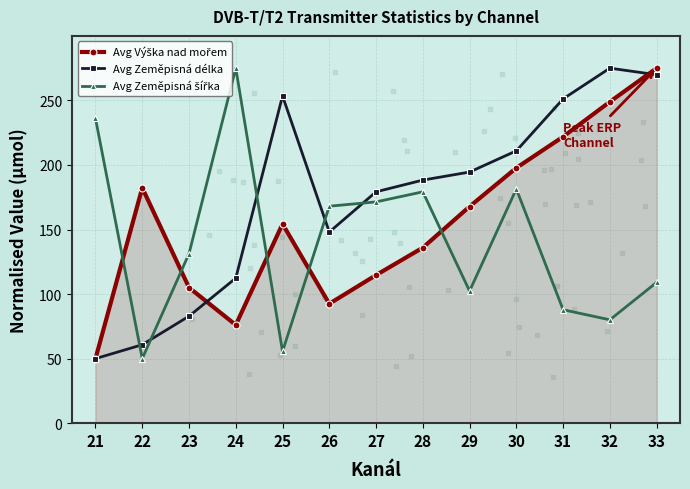

At how many categories does at least one series exceed 61?

13